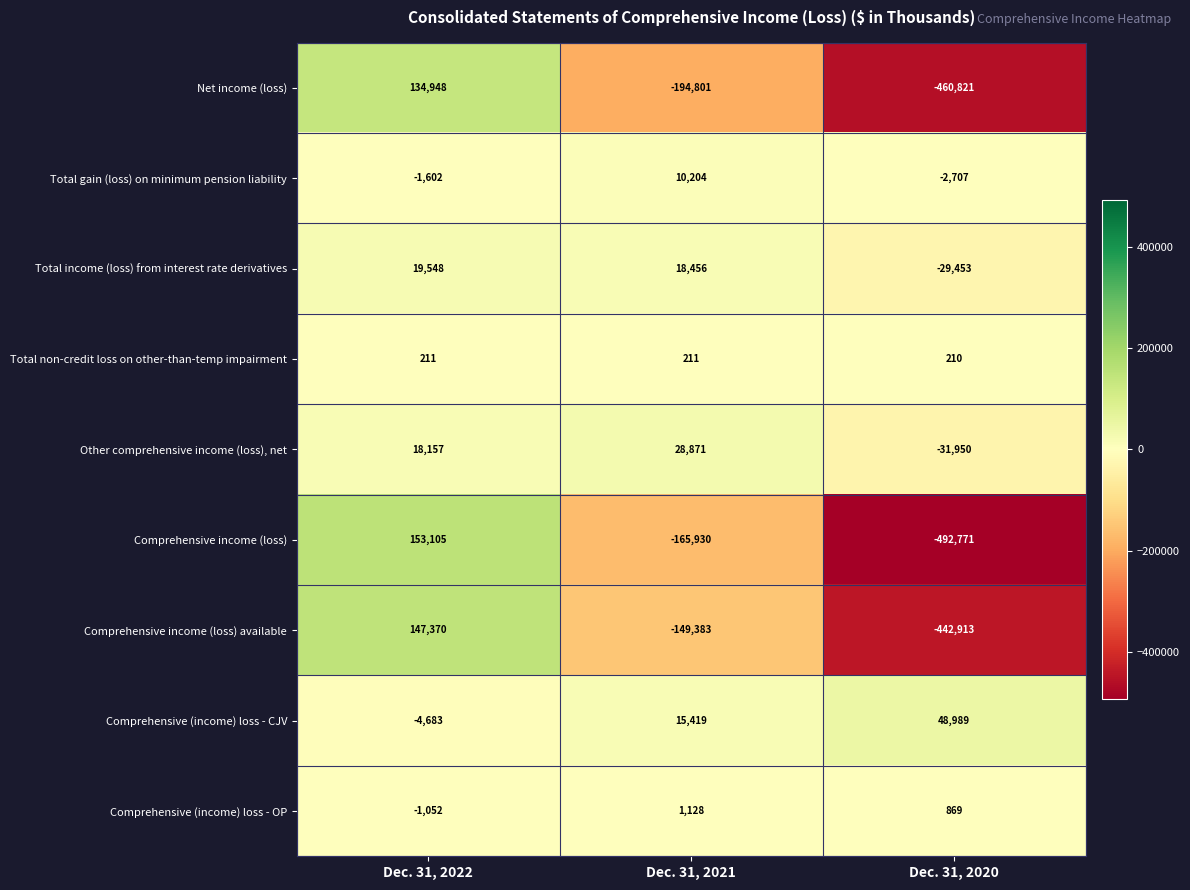

What is the highest value of the Net income (loss) series?

134948